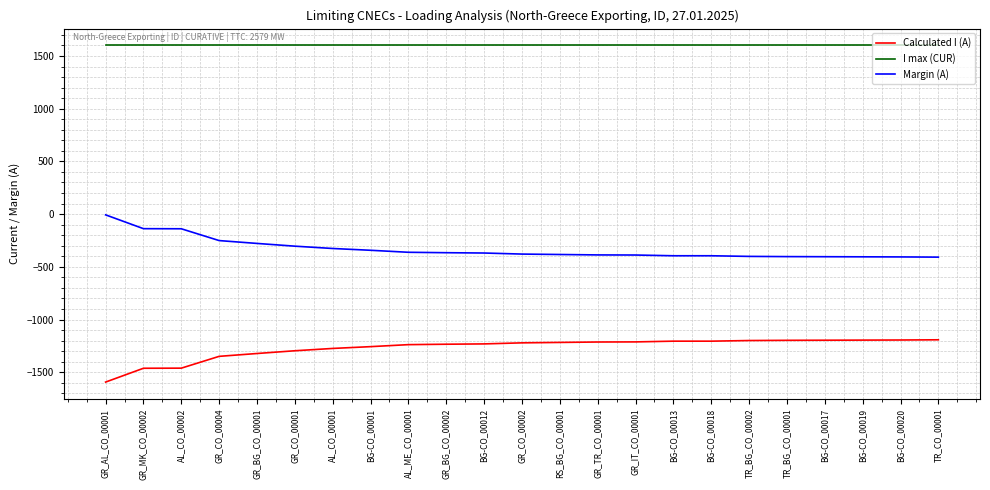

What is the highest value of the Calculated I (A) series?

-1192